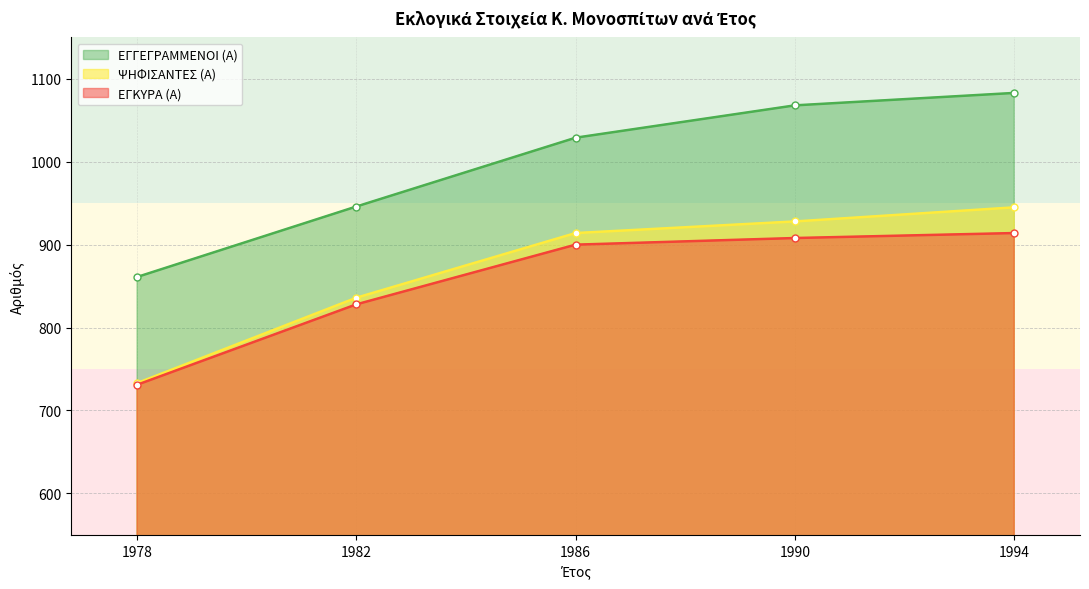

How many values in the ΕΓΚΥΡΑ (Α) series are below 900?

2